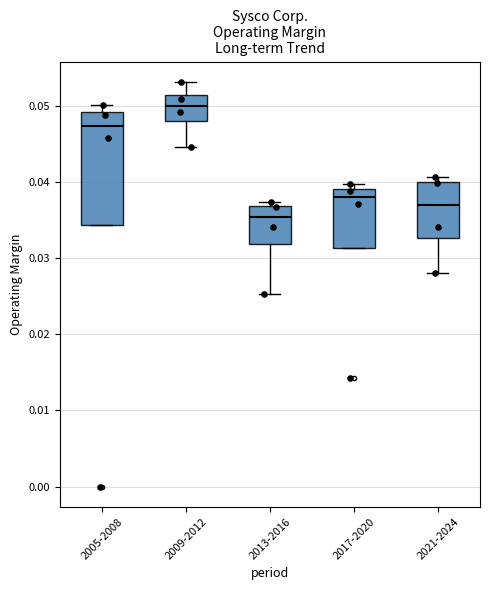

Reading left to right, read every box against the y-axis: the position of its median line, the range the box covers, and the ends of its whiskers. The values are not printed on the chart, so give them approximately, as read against the axis.

2005-2008: median 0.047, box 0.034 to 0.049, whiskers 0.034 to 0.050
2009-2012: median 0.050, box 0.048 to 0.051, whiskers 0.045 to 0.053
2013-2016: median 0.035, box 0.032 to 0.037, whiskers 0.025 to 0.037 (just above the box's upper edge)
2017-2020: median 0.038, box 0.031 to 0.039, whiskers 0.031 to 0.040
2021-2024: median 0.037, box 0.033 to 0.040, whiskers 0.028 to 0.041